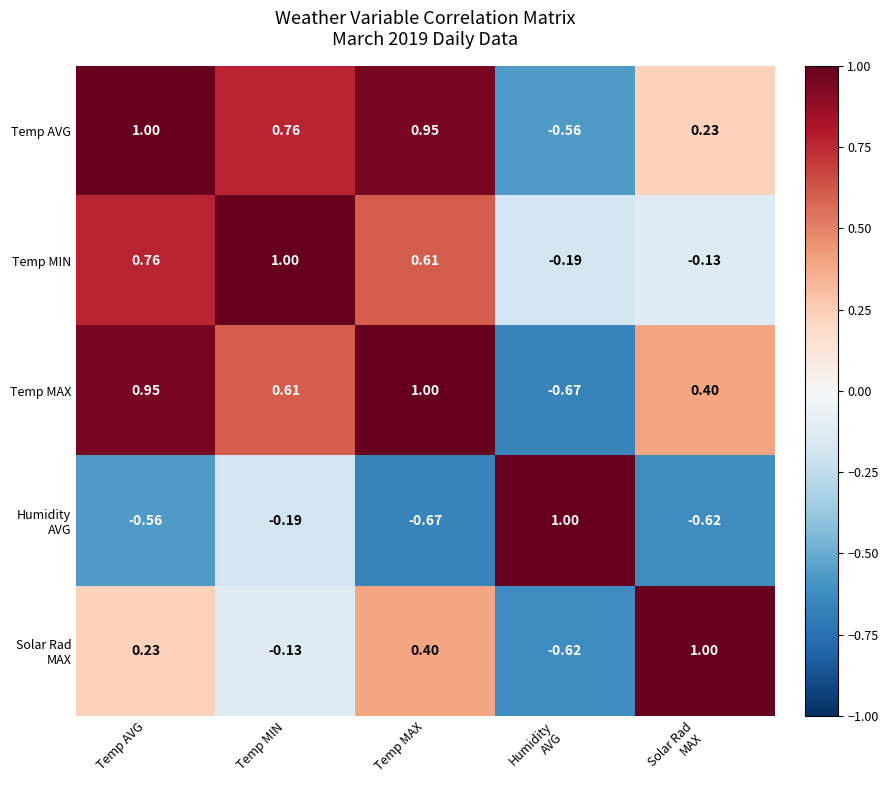

Which category has the highest value in the Temp MIN series?

Temp MIN